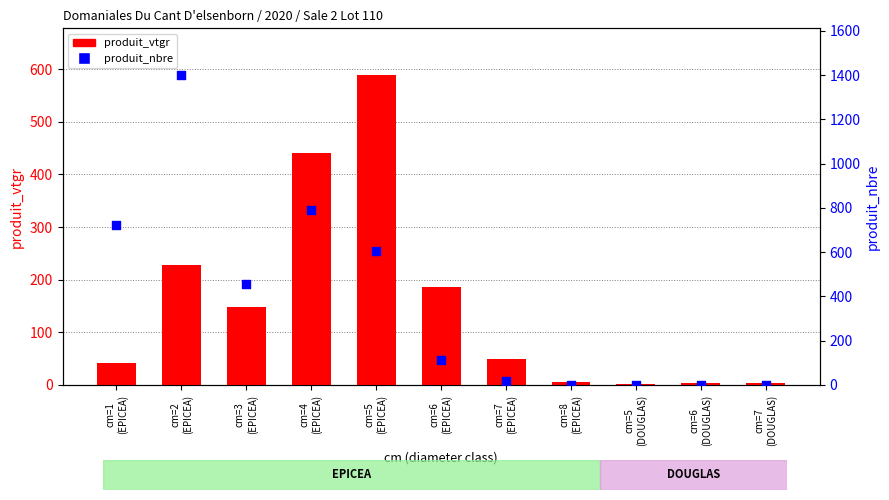

At which category is the sum across all series the highest?

cm=2
(EPICEA)